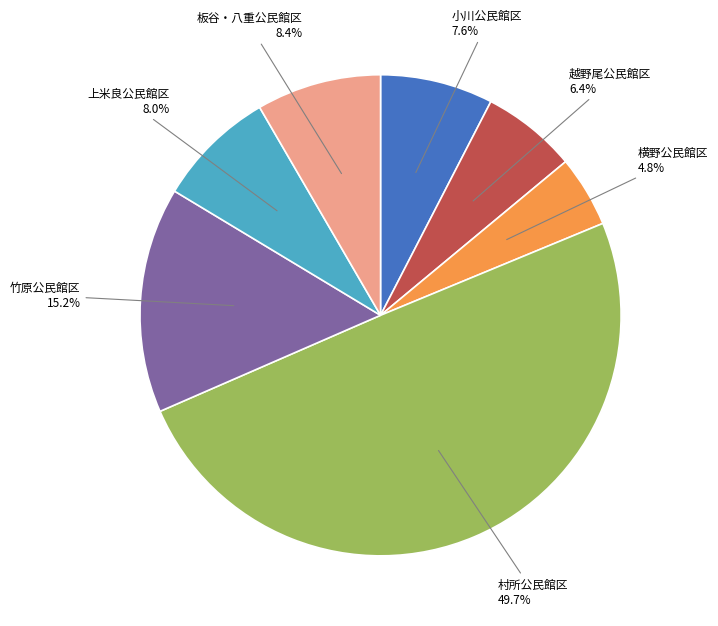

The 越野尾公民館区 slice represents 1% of the pie. True or false?

False